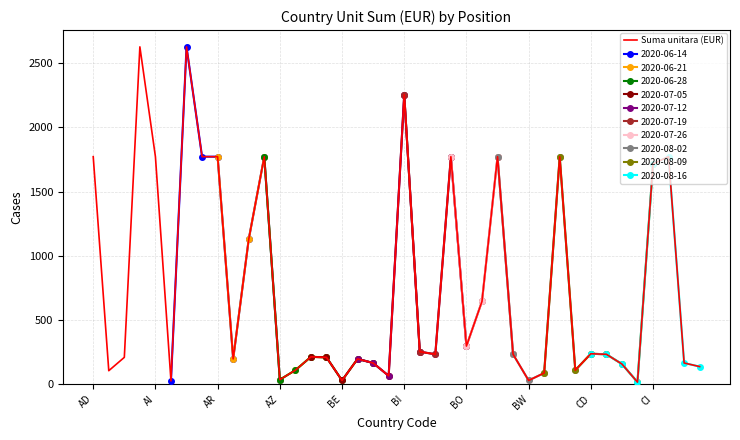

How many interior local valleys (lower than both neighbors) does the data have?

11